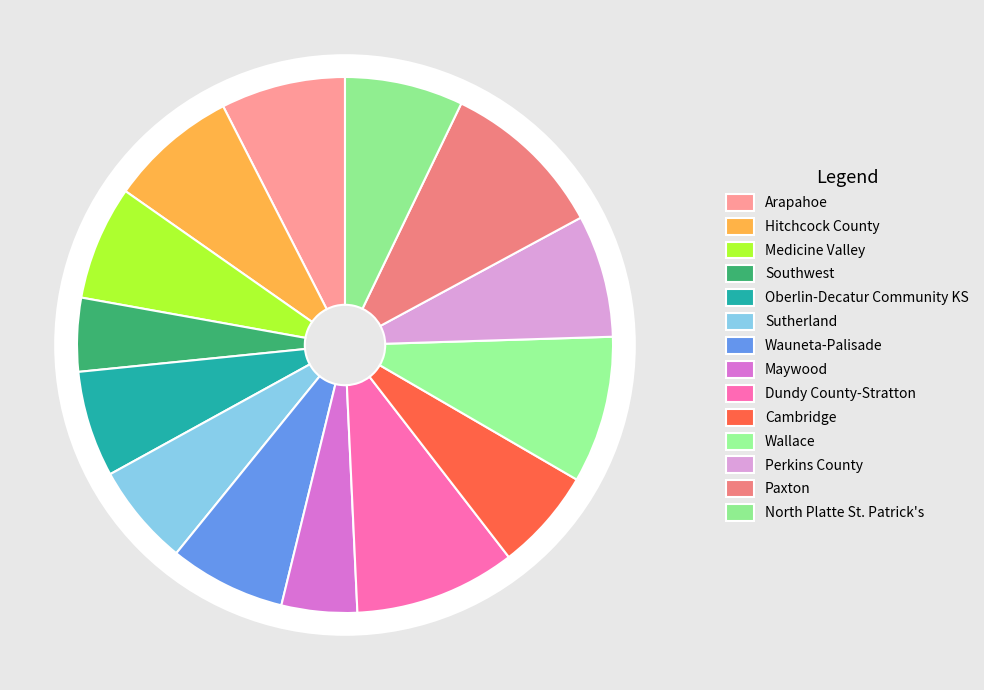

What portion of the pie excludes Wauneta-Palisade?

93.0%